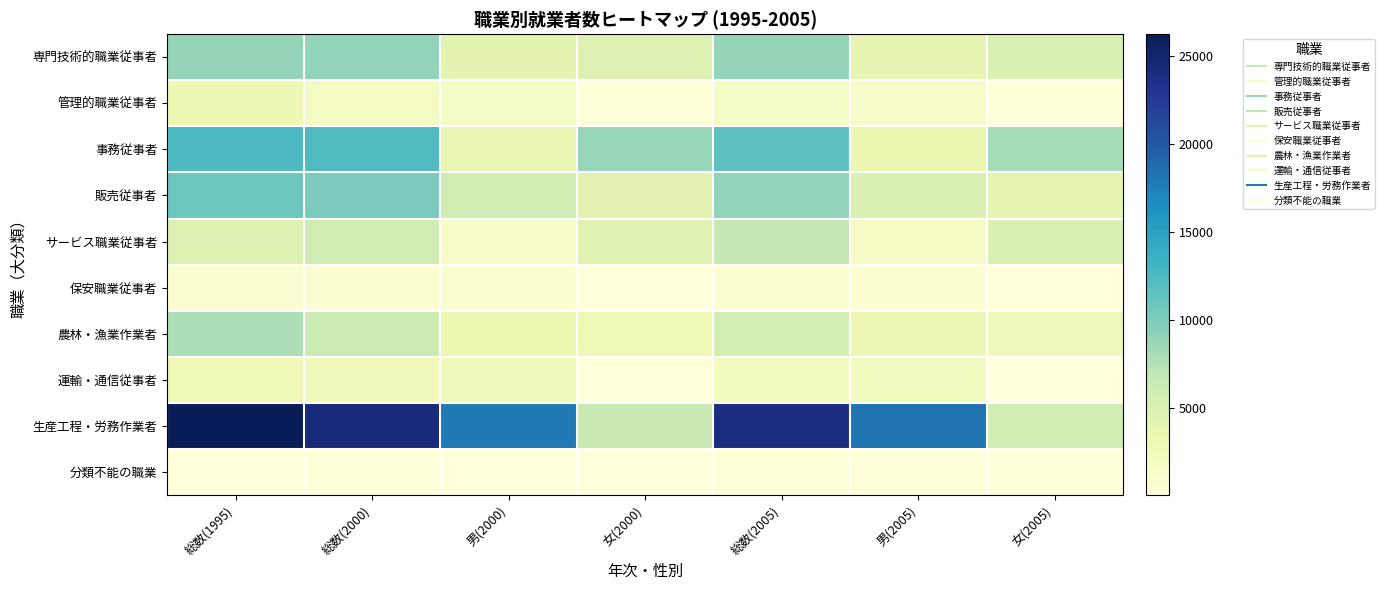

Which series has the largest range (max minus min)?

生産工程・労務作業者